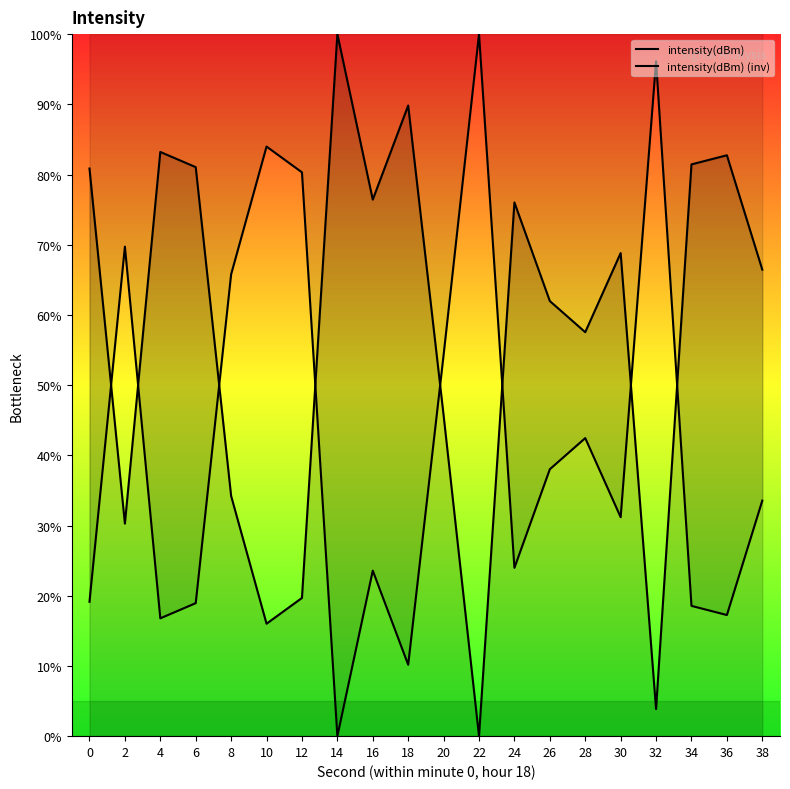

How many lines are shown in the chart?

2